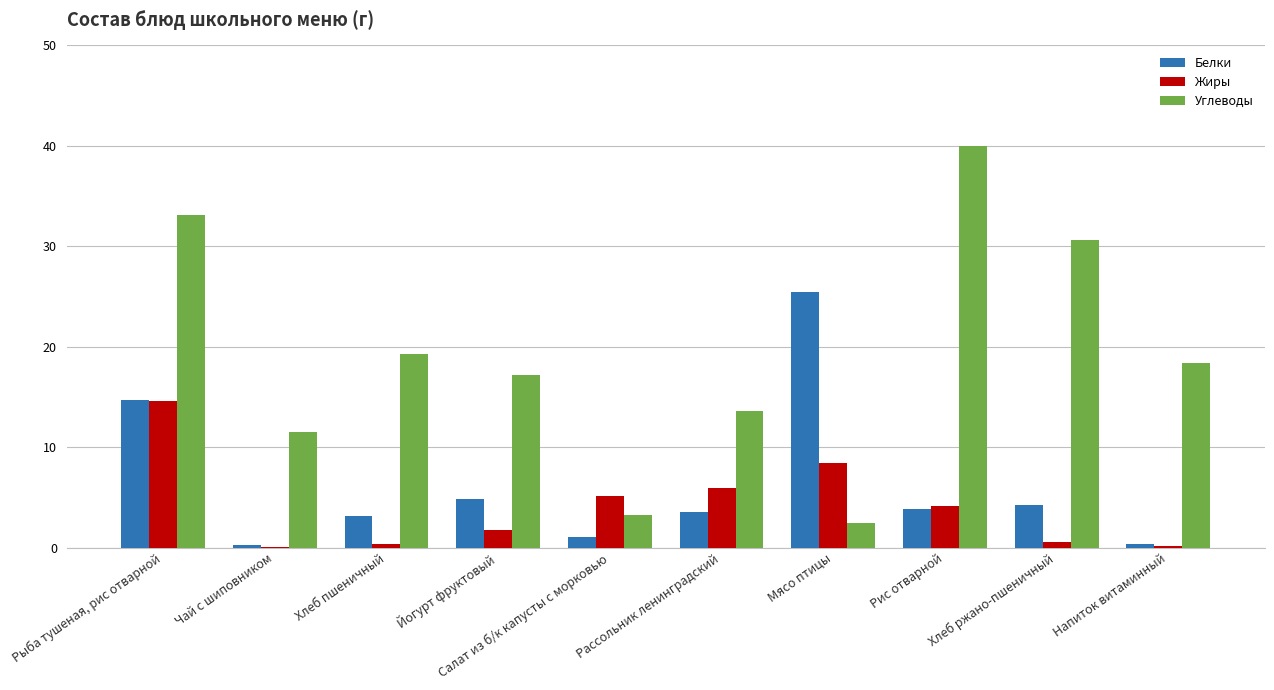

What is the sum of all Белки values?

61.4